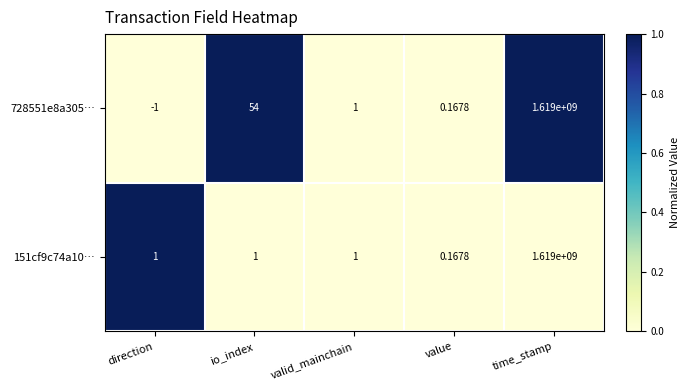

Which category has the lowest value in the 151cf9c74a10… series?

value